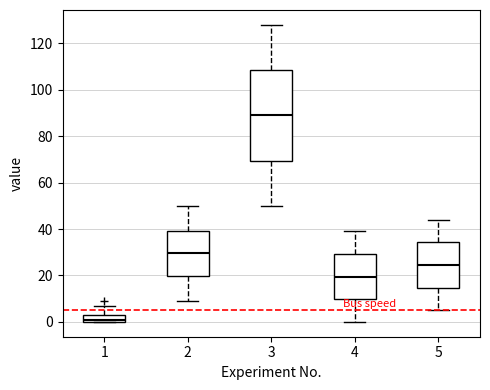

Reading left to right, transcribe this box plot: for each box, give where its median line is, the range the box spans, and where its two whiskers end, as read against the y-axis. The values are not printed on the chart, so give them approximately, as read against the axis.

1: median 2, box 0 to 4, whiskers 0 to 8
2: median 30, box 20 to 40, whiskers 10 to 50
3: median 90, box 70 to 108, whiskers 50 to 128
4: median 20, box 10 to 30, whiskers 0 to 40
5: median 24, box 14 to 34, whiskers 6 to 44